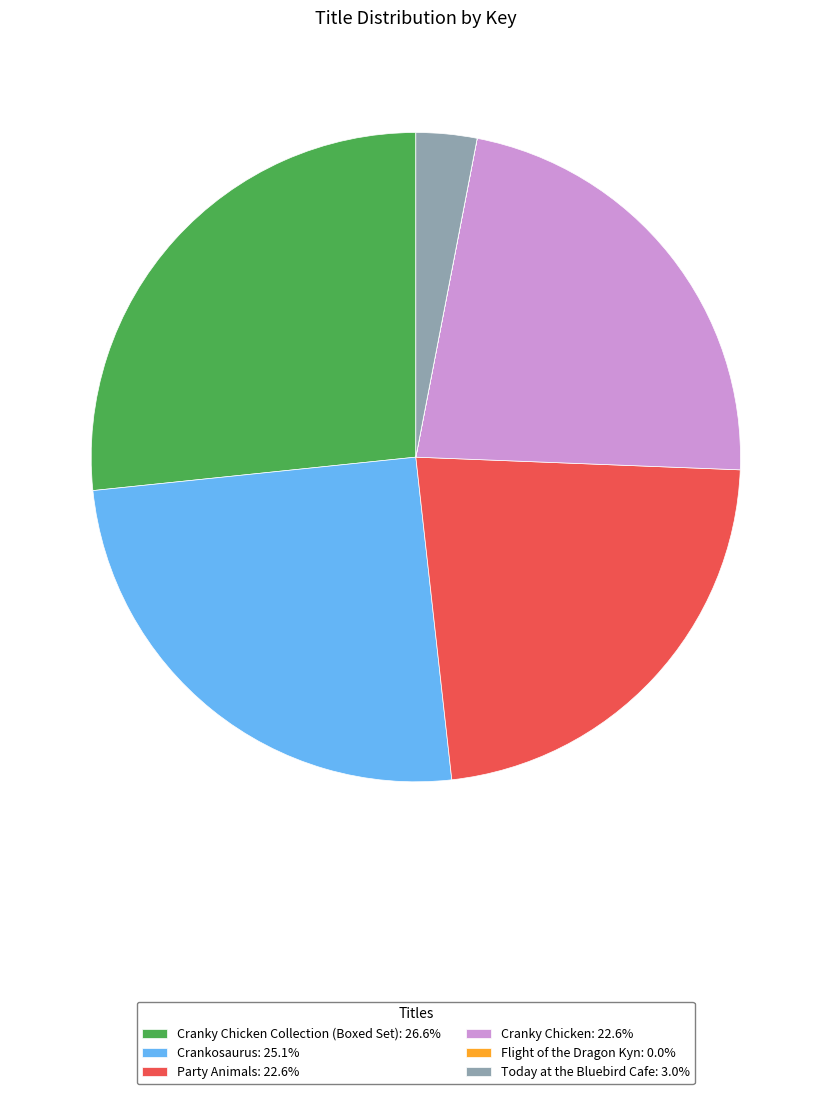

Approximately how many times larger is the value at Cranky Chicken: 22.6% compared to Party Animals: 22.6%?

1.0